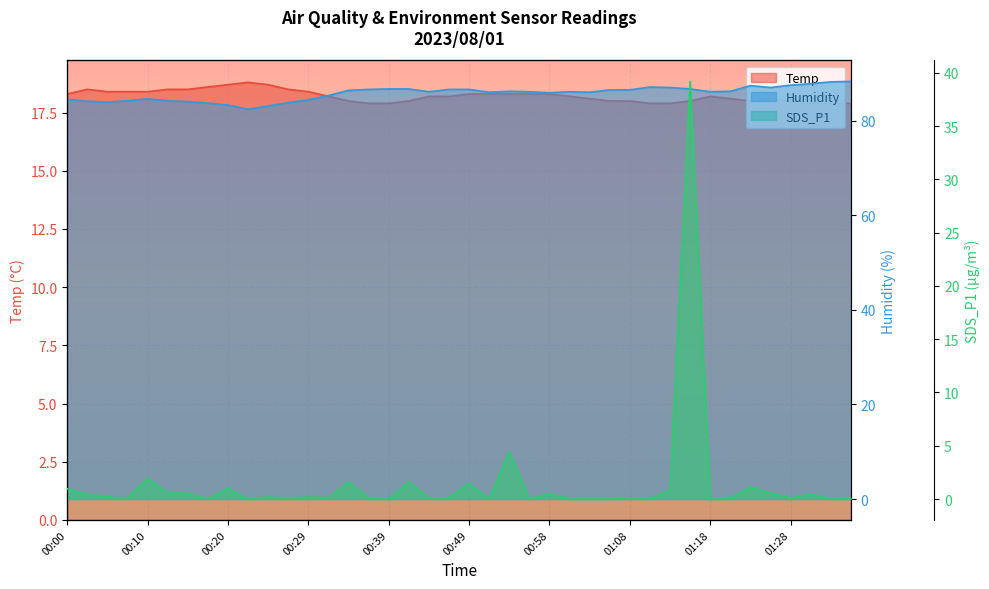

How many data points in Temp are above 18?

26